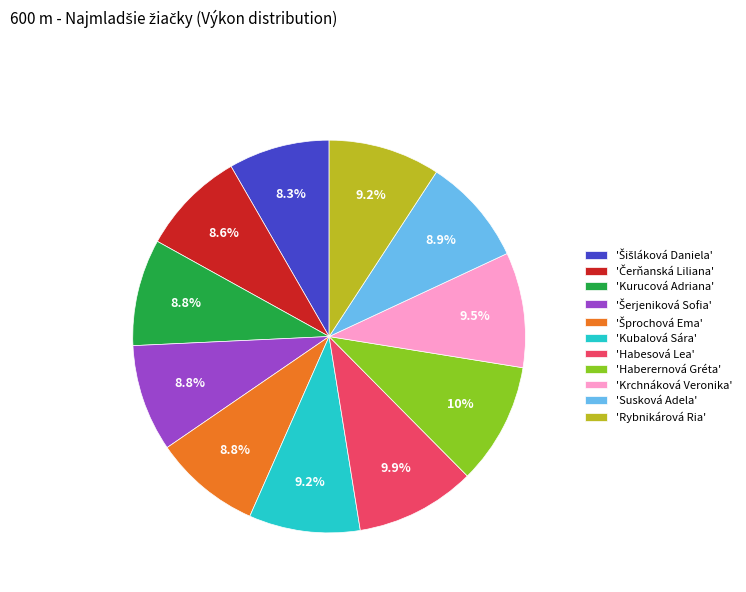

Do 'Habesová Lea' and 'Susková Adela' together represent more than half of the pie?

No